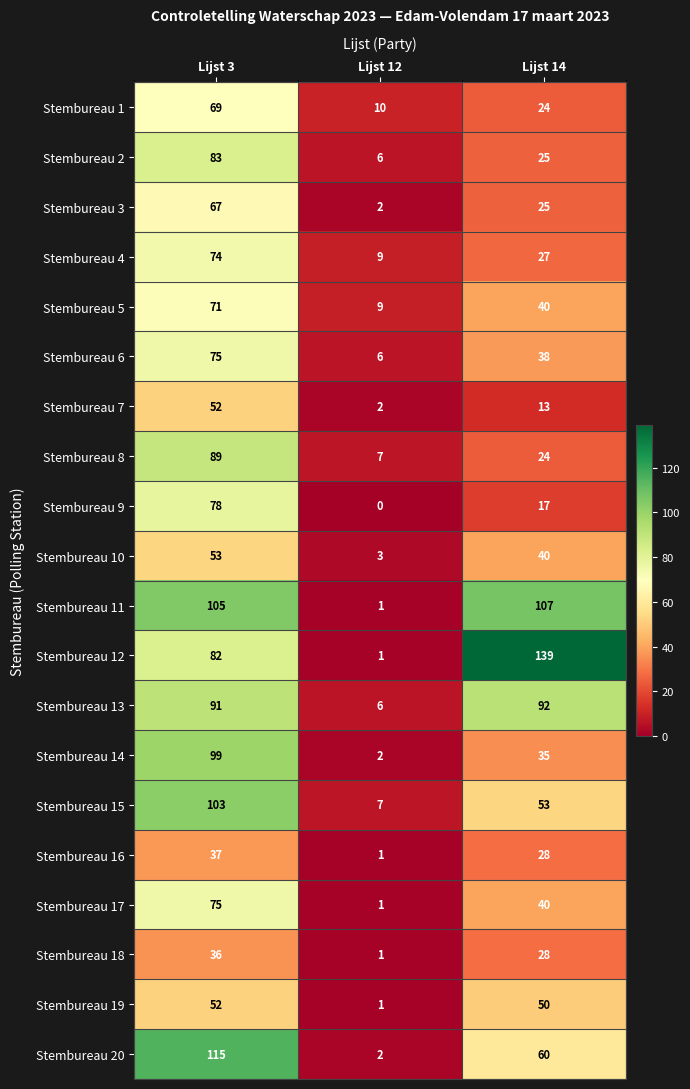

True or false: Stembureau 20 has a value of 2 at Lijst 12.

True